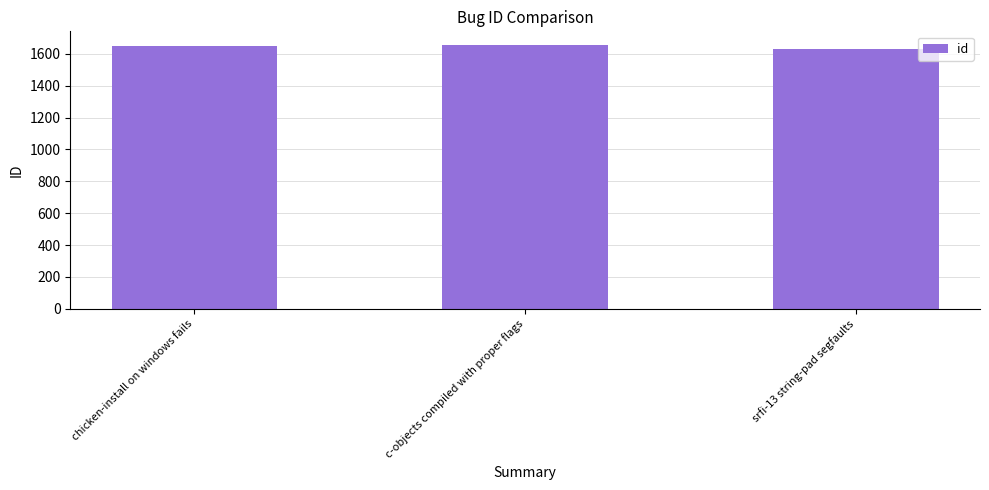

What position from the right is c-objects compiled with proper flags?

2